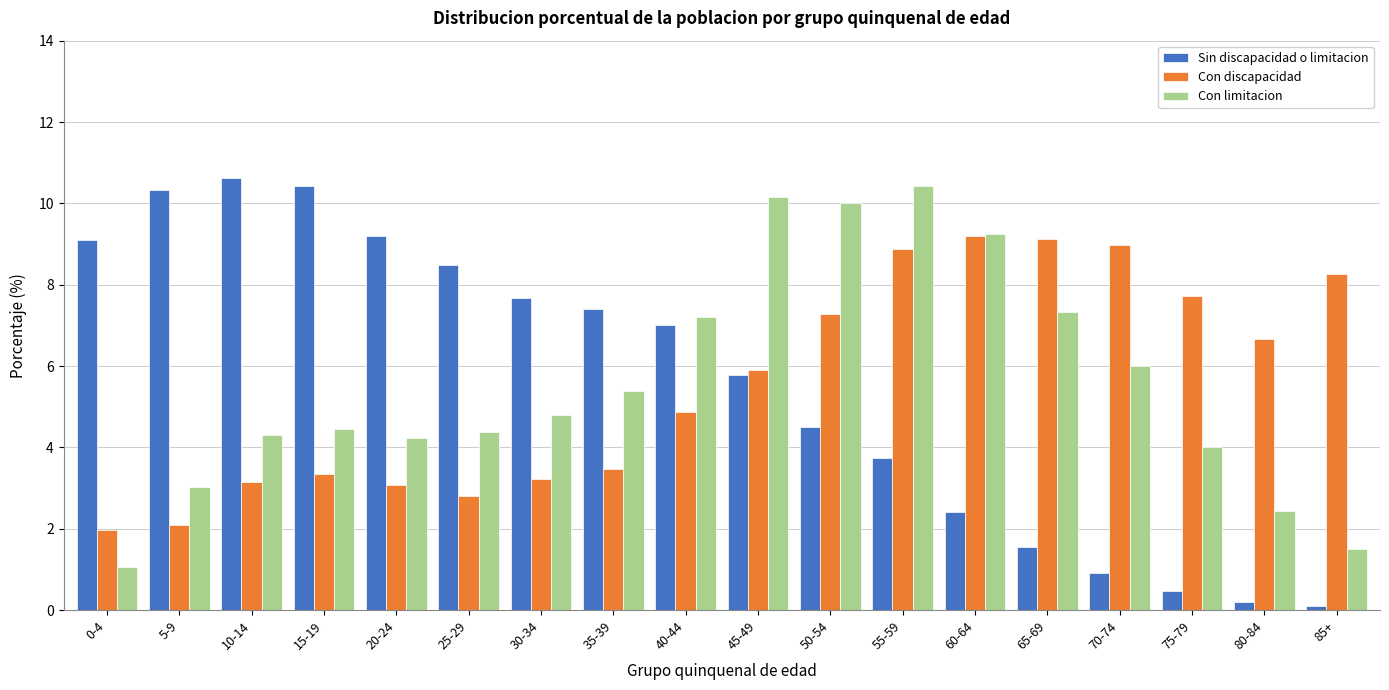

The value of Con discapacidad at 80-84 is 10.1. True or false?

False